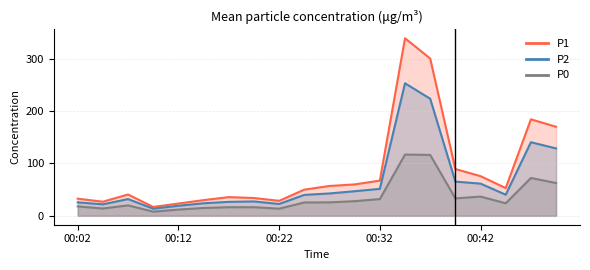

Reading left to right, transcribe all the data shown in this chart.

P1: 00:02=32.8	00:04=27.0	00:07=40.8	00:09=17.0	00:12=23.5	00:14=30.0	00:17=35.8	00:19=34.0	00:22=28.7	00:24=50.0	00:27=57.0	00:29=60.0	00:32=67.2	00:34=339.0	00:37=300.2	00:40=89.3	00:42=75.8	00:45=53.0	00:47=184.2	00:49=170.0
P2: 00:02=25.8	00:04=22.0	00:07=32.0	00:09=13.7	00:12=19.2	00:14=24.0	00:17=26.8	00:19=27.5	00:22=22.7	00:24=40.0	00:27=42.8	00:29=47.0	00:32=51.5	00:34=253.0	00:37=223.5	00:40=65.3	00:42=61.5	00:45=40.3	00:47=140.5	00:49=128.7
P0: 00:02=18.0	00:04=14.0	00:07=20.0	00:09=8.0	00:12=12.0	00:14=15.0	00:17=16.5	00:19=16.5	00:22=13.7	00:24=25.5	00:27=25.8	00:29=28.0	00:32=32.0	00:34=117.0	00:37=116.2	00:40=33.3	00:42=36.8	00:45=24.0	00:47=72.2	00:49=62.7